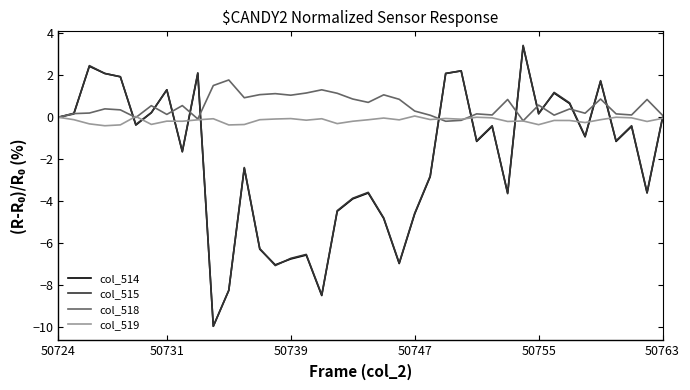

What is the lowest value of the col_518 series?

-0.2